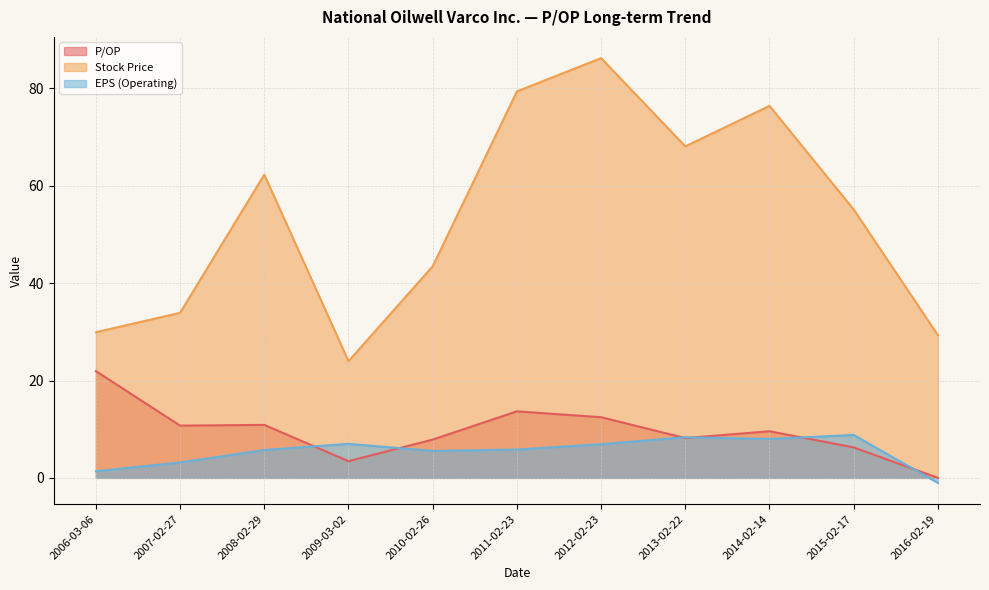

What is the difference between the maximum and second lowest values in the Stock Price series?

56.9